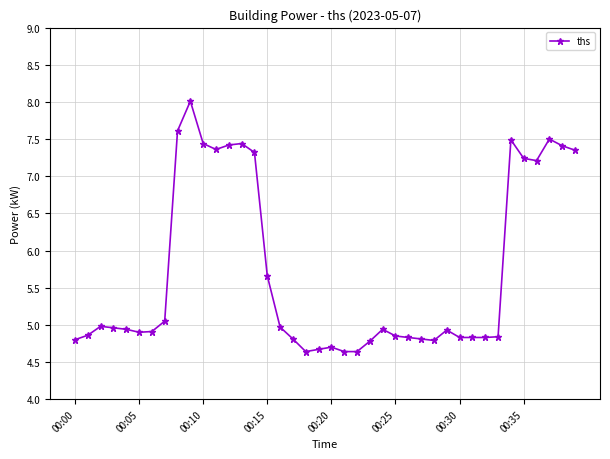

Count the number of categories in the chart.

40